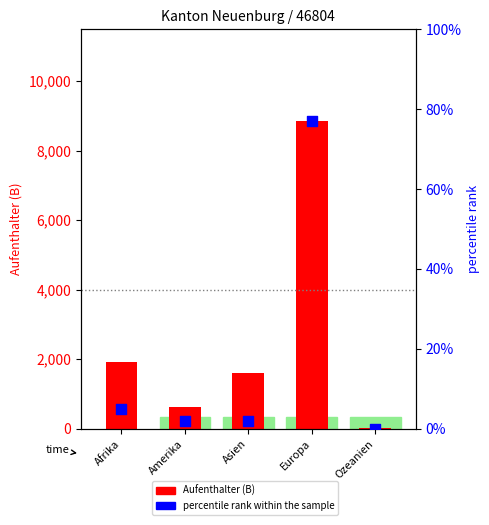

At which category is the sum across all series the highest?

Europa